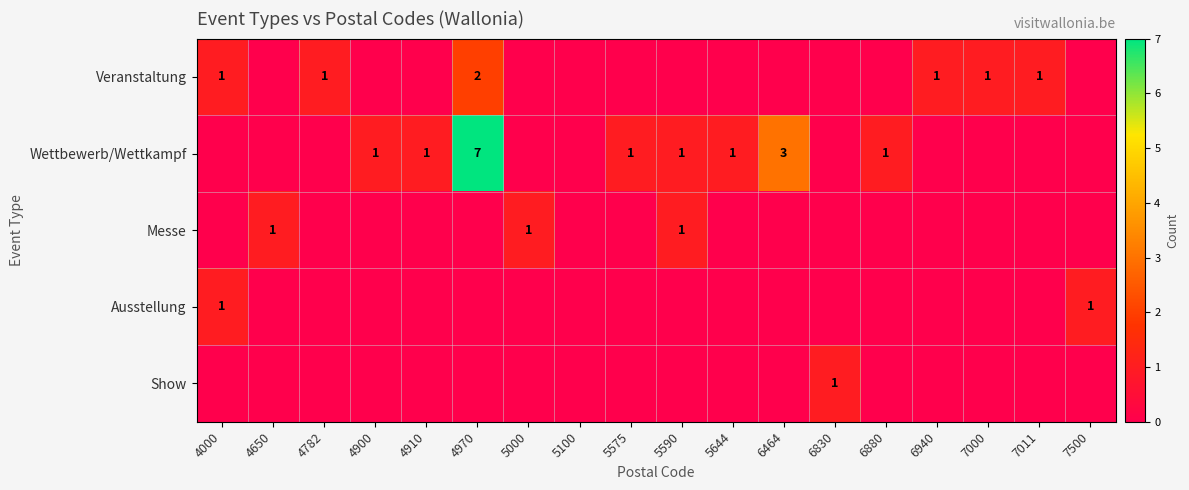

The value of Ausstellung at 4000 is 1. True or false?

True